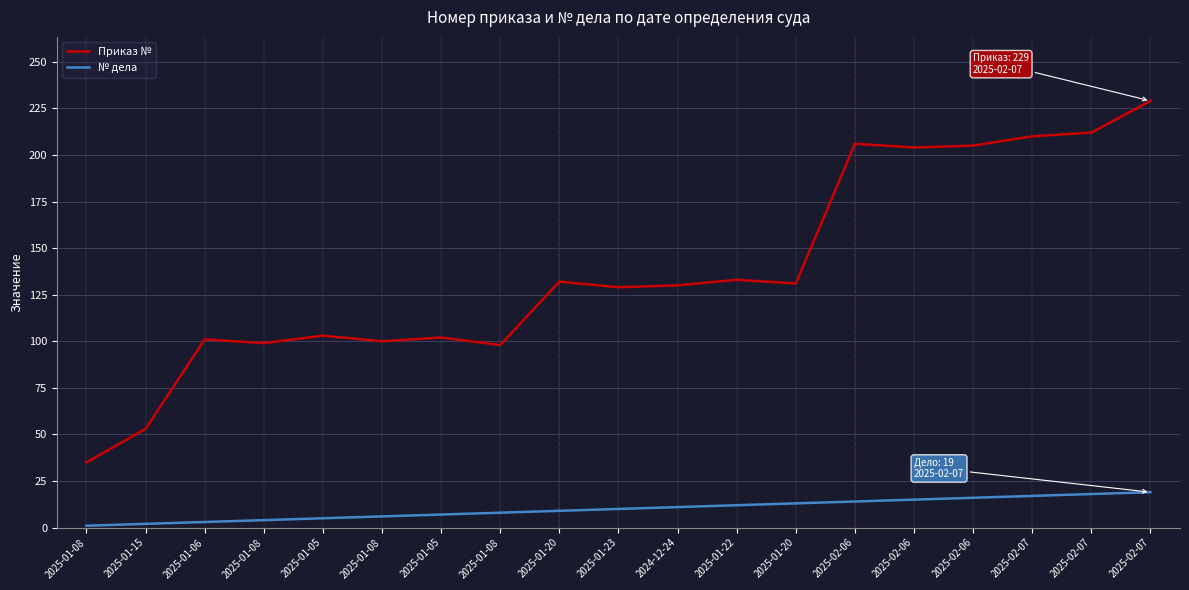

Reading left to right, list all the values displayed in this chart.

Приказ №: 35	53	101	99	103	100	102	98	132	129	130	133	131	206	204	205	210	212	229
№ дела: 1	2	3	4	5	6	7	8	9	10	11	12	13	14	15	16	17	18	19